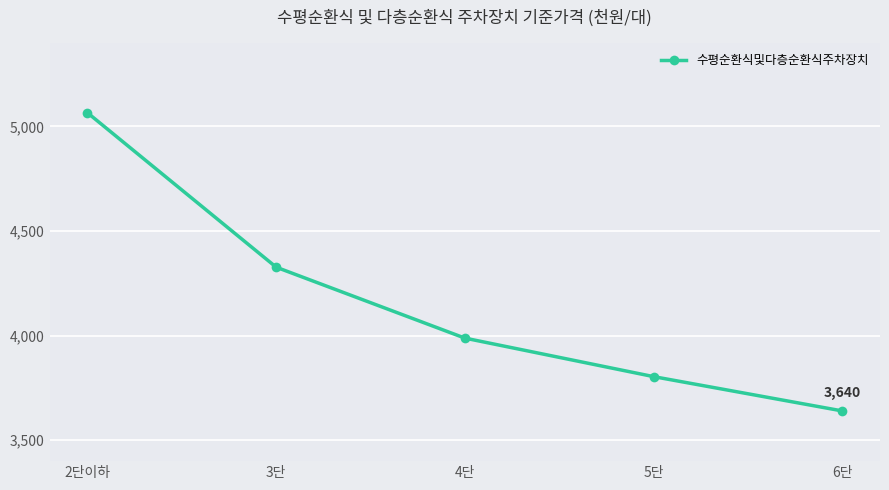

List the labels in order of value, smallest first.

6단, 5단, 4단, 3단, 2단이하